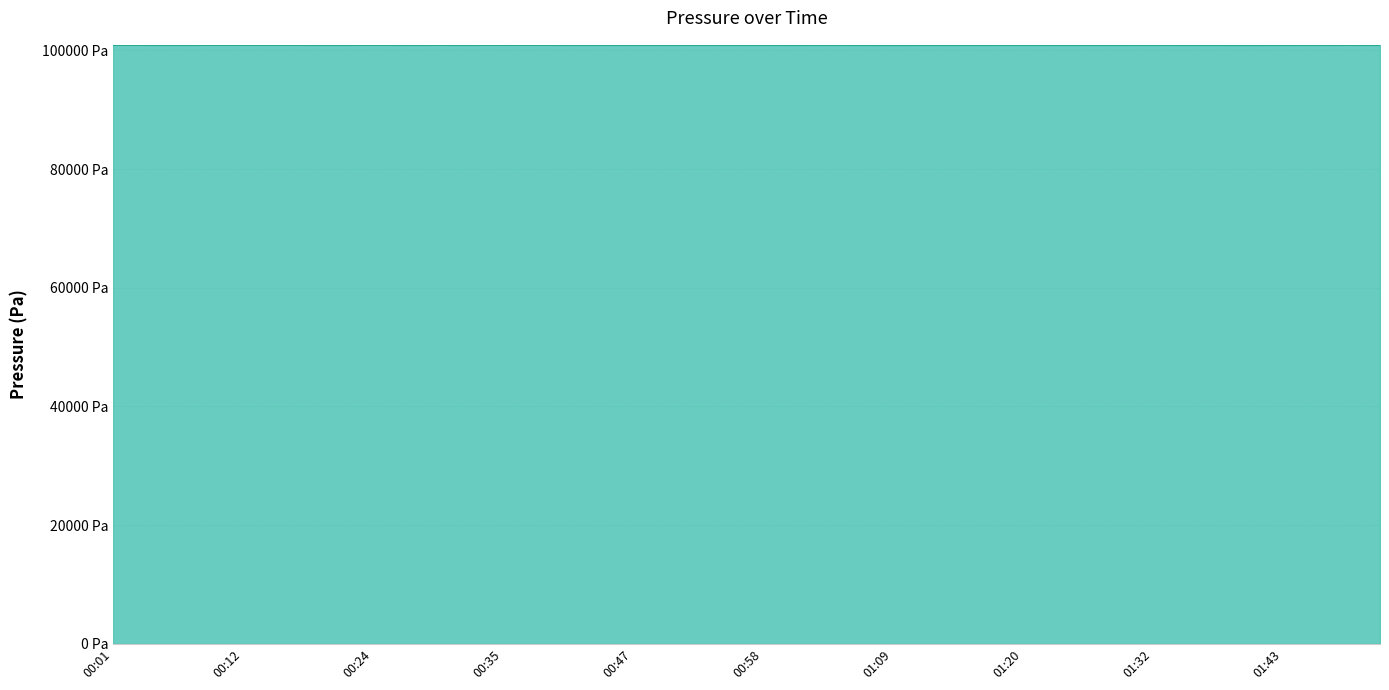

Does the chart display data point markers on the line(s)?

No